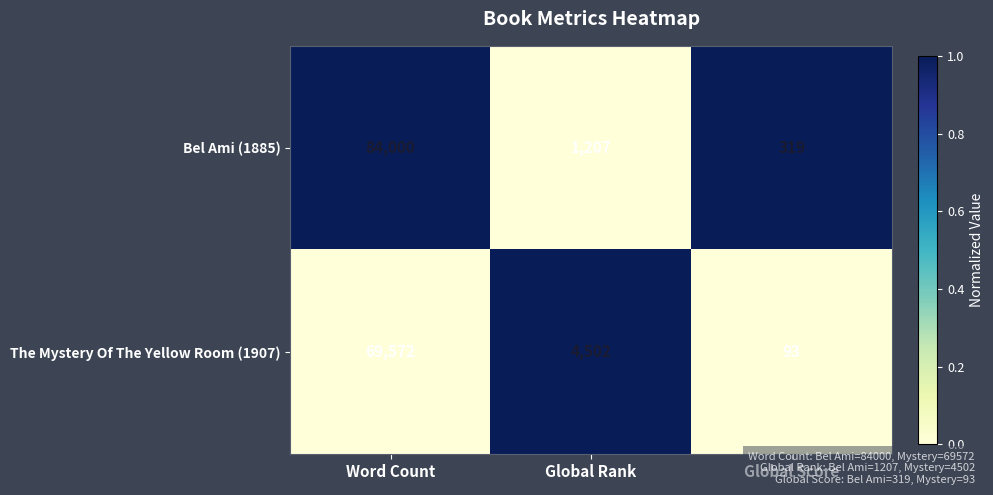

At which label does The Mystery Of The Yellow Room (1907) first exceed 4502?

Word Count